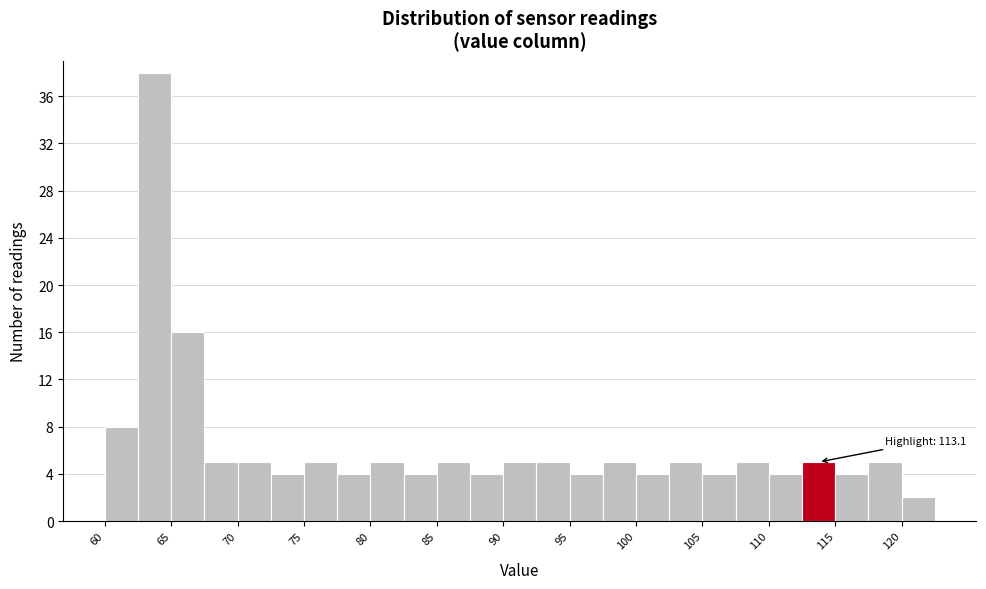

Over which range of the x-axis is the bar tallest?

62.5 to 65.0